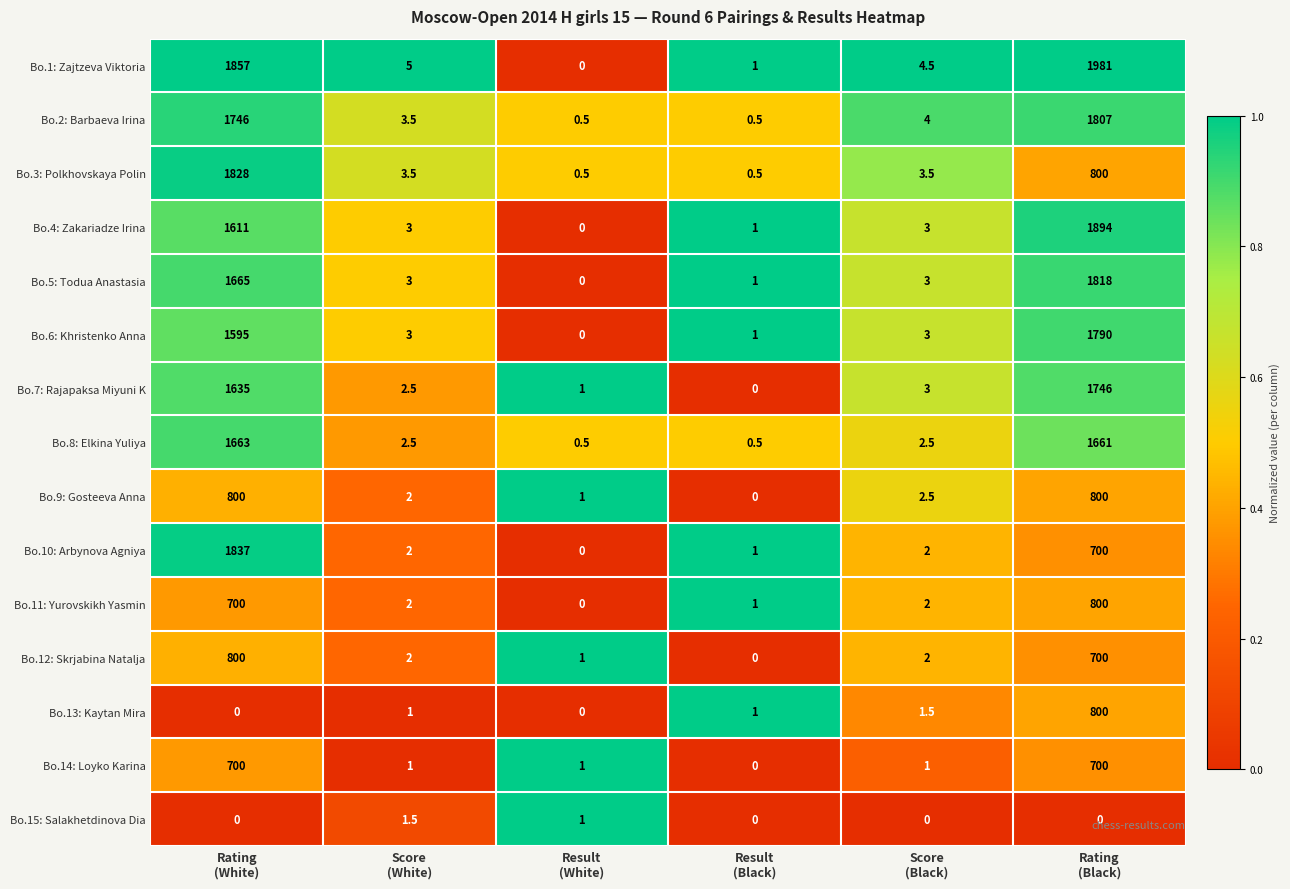

Which series has the largest total across all categories?

Bo.1: Zajtzeva Viktoria